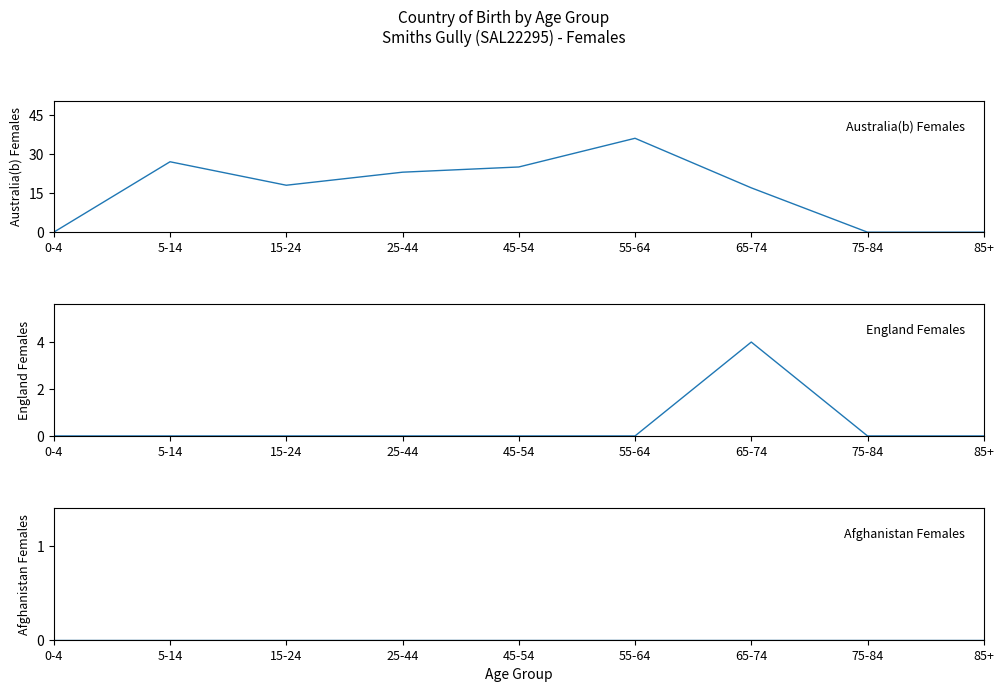

What are all the series names shown in the legend?

Australia(b) Females, England Females, Afghanistan Females